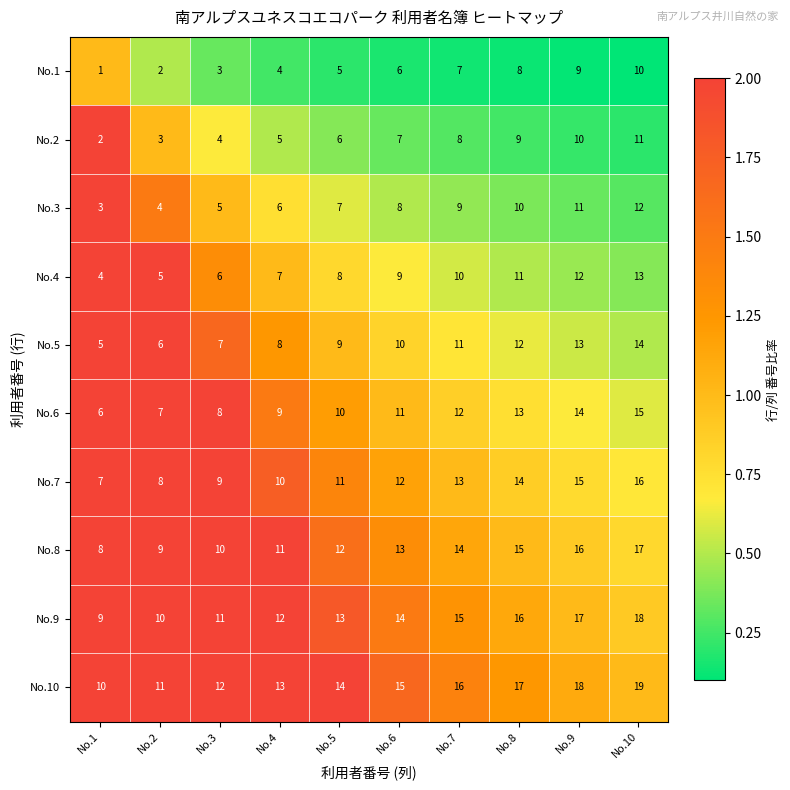

What is the difference between the No.6 values at No.9 and No.6?

3